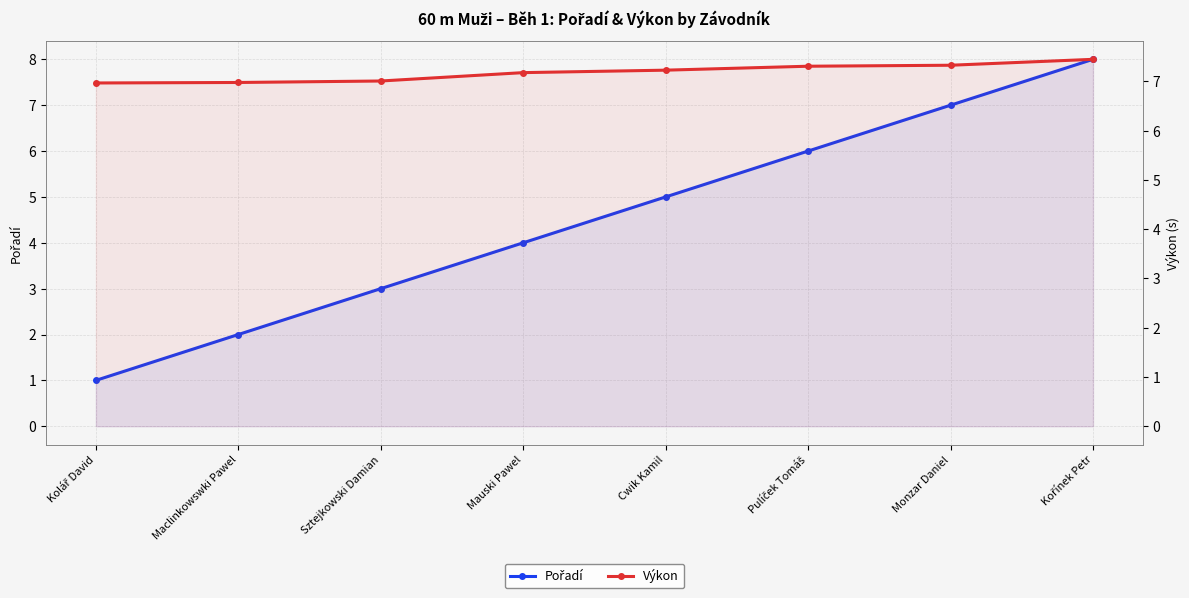

What are all the series names shown in the legend?

Pořadí, Výkon